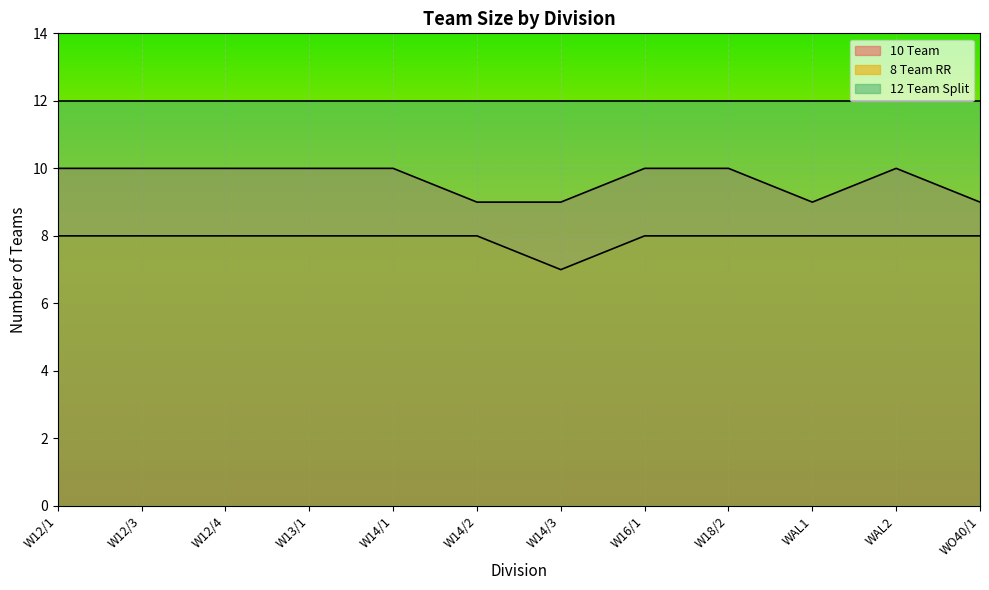

Is it true that 10 Team equals 3 at WAL1?

False